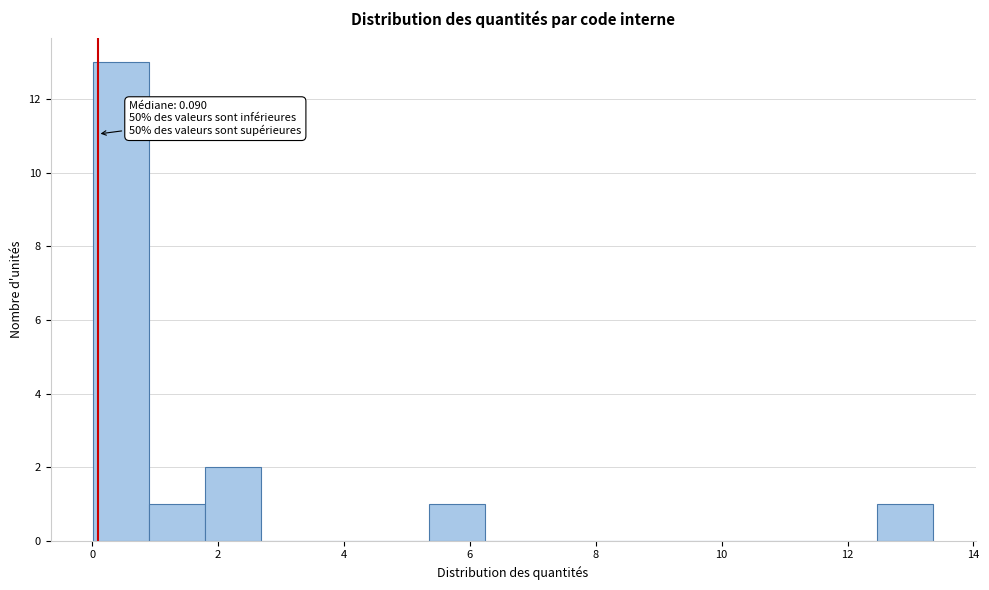

Which range on the x-axis has the tallest bar?

0.0 to 1.0